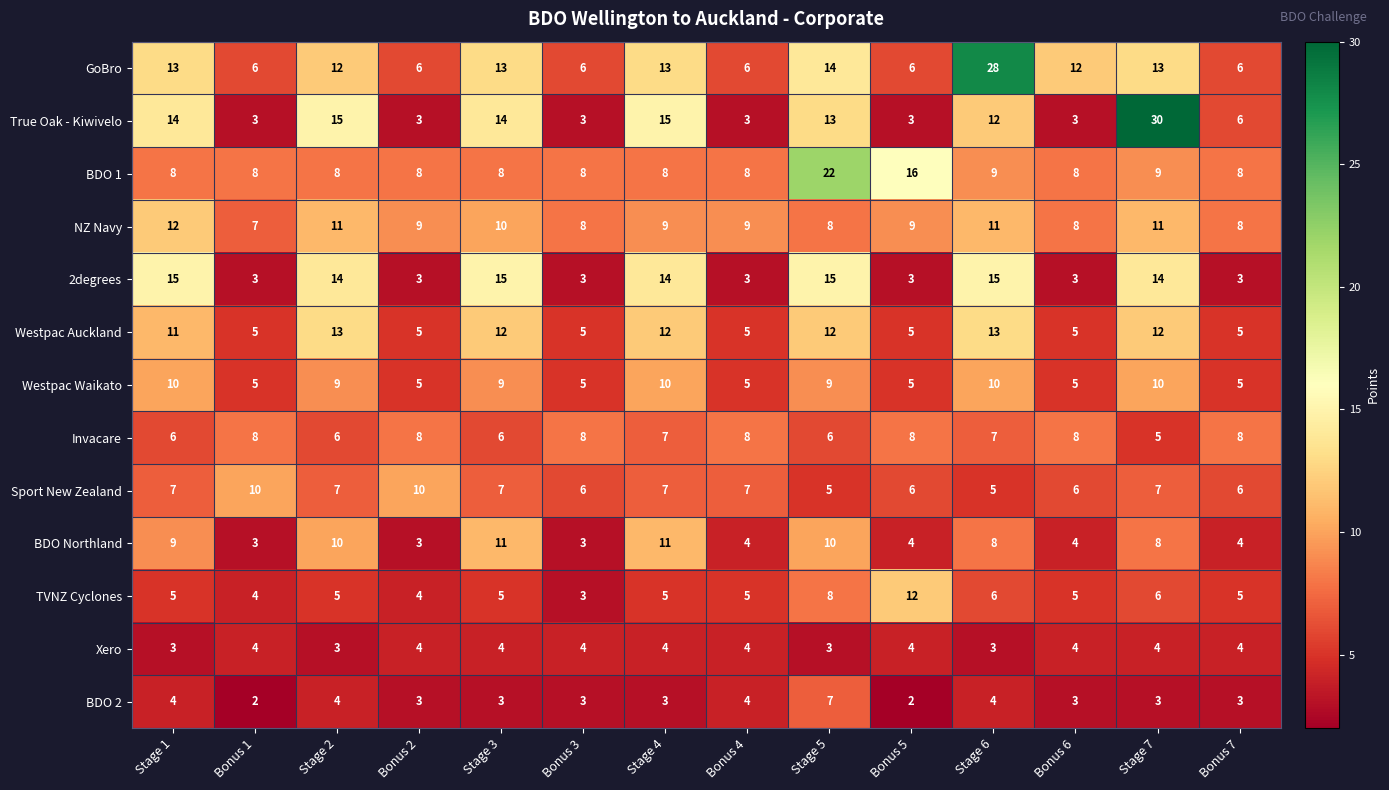

What is the spread (max minus min) of values at Stage 7?

27